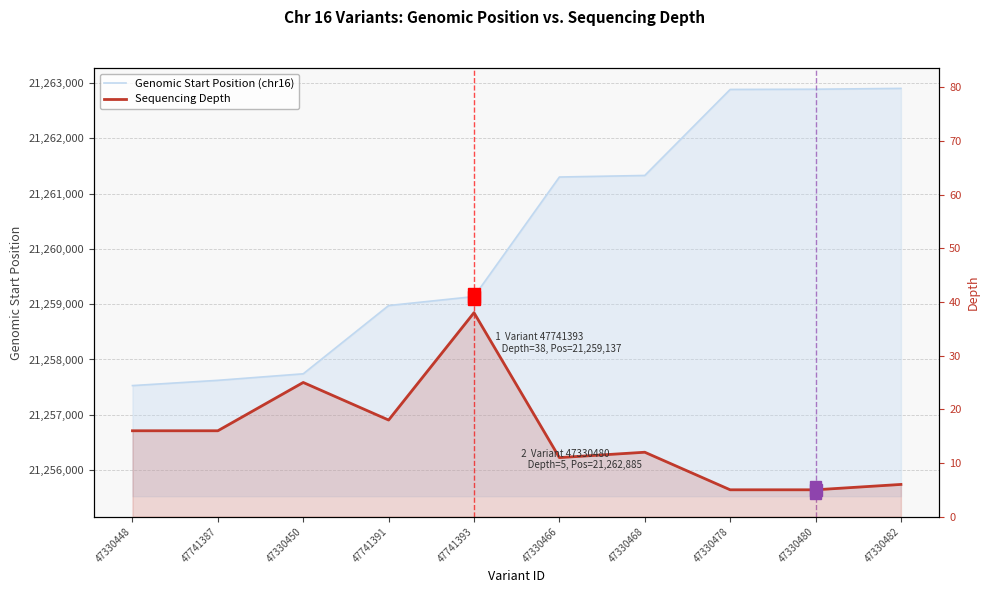

Reading left to right, transcribe all the data shown in this chart.

Genomic Start Position (chr16): 47330448=21257528	47741387=21257623	47330450=21257741	47741391=21258975	47741393=21259137	47330466=21261298	47330468=21261326	47330478=21262881	47330480=21262885	47330482=21262900
Sequencing Depth: 47330448=16	47741387=16	47330450=25	47741391=18	47741393=38	47330466=11	47330468=12	47330478=5	47330480=5	47330482=6